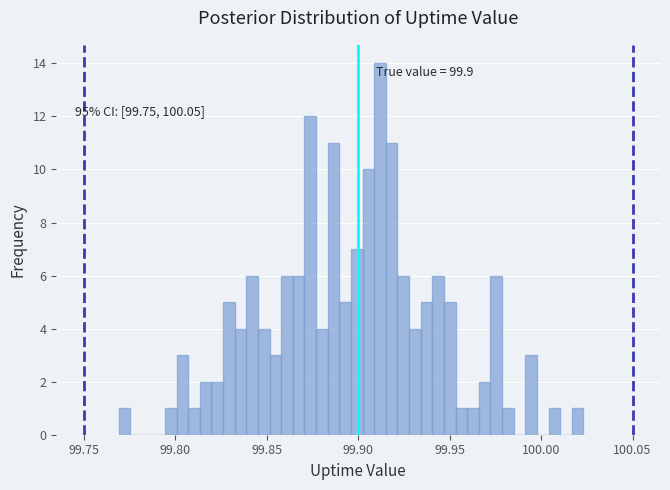

Read against the x-axis, roughly where is the centre of the tallest bar?

99.910